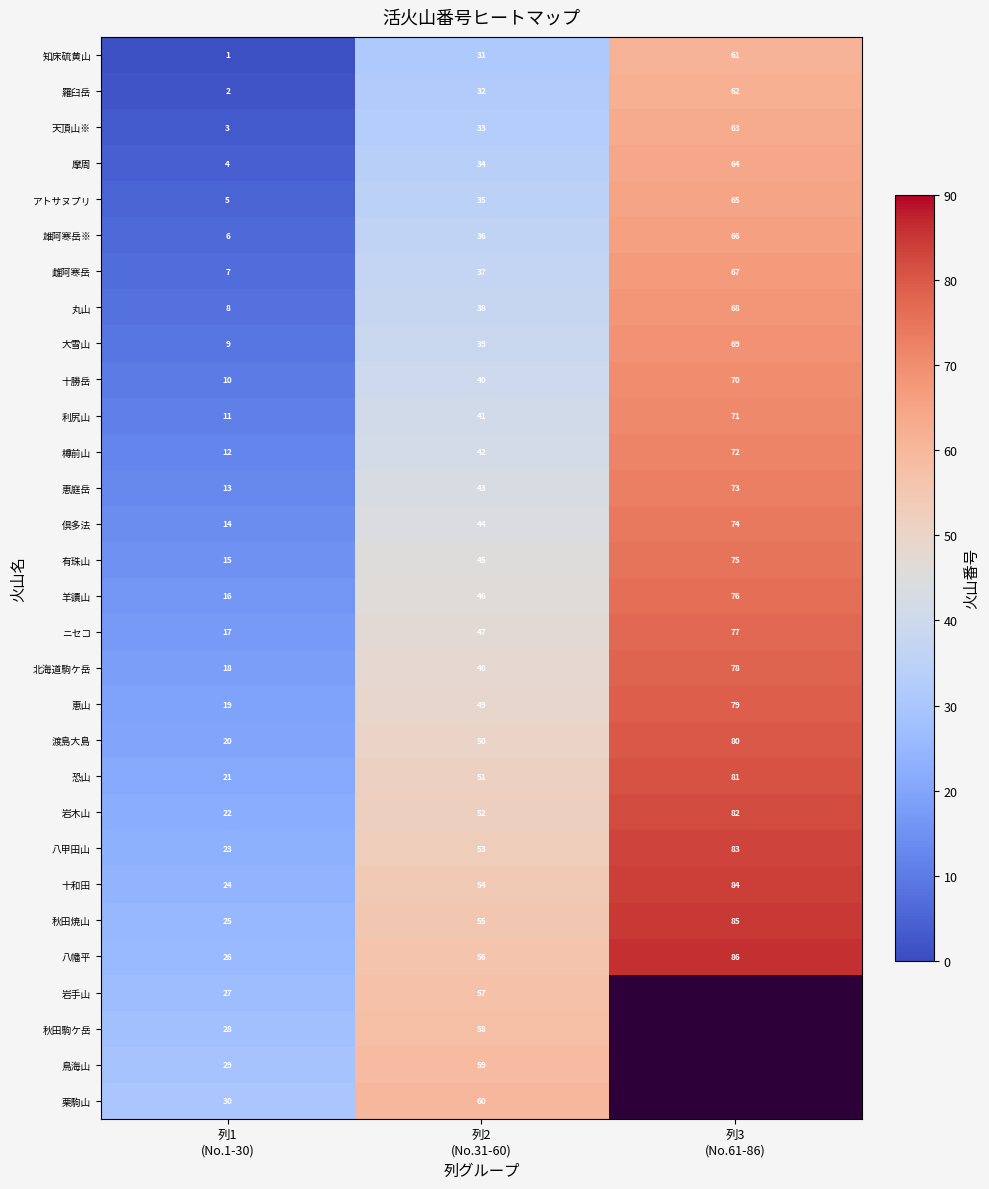

What is the maximum value for 羅臼岳?

62